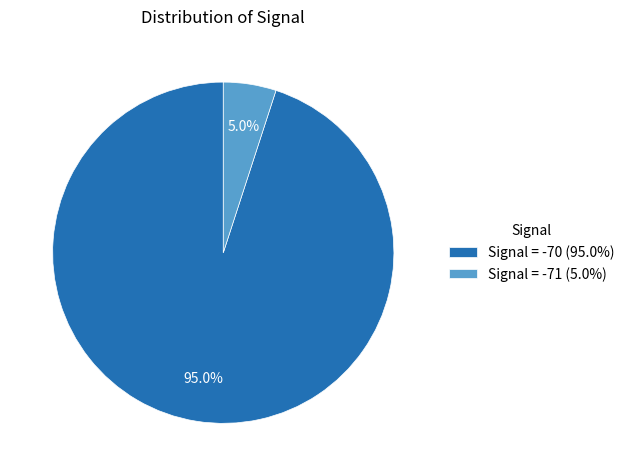

Do Signal = -71 (5.0%) and Signal = -70 (95.0%) together represent more than half of the pie?

Yes